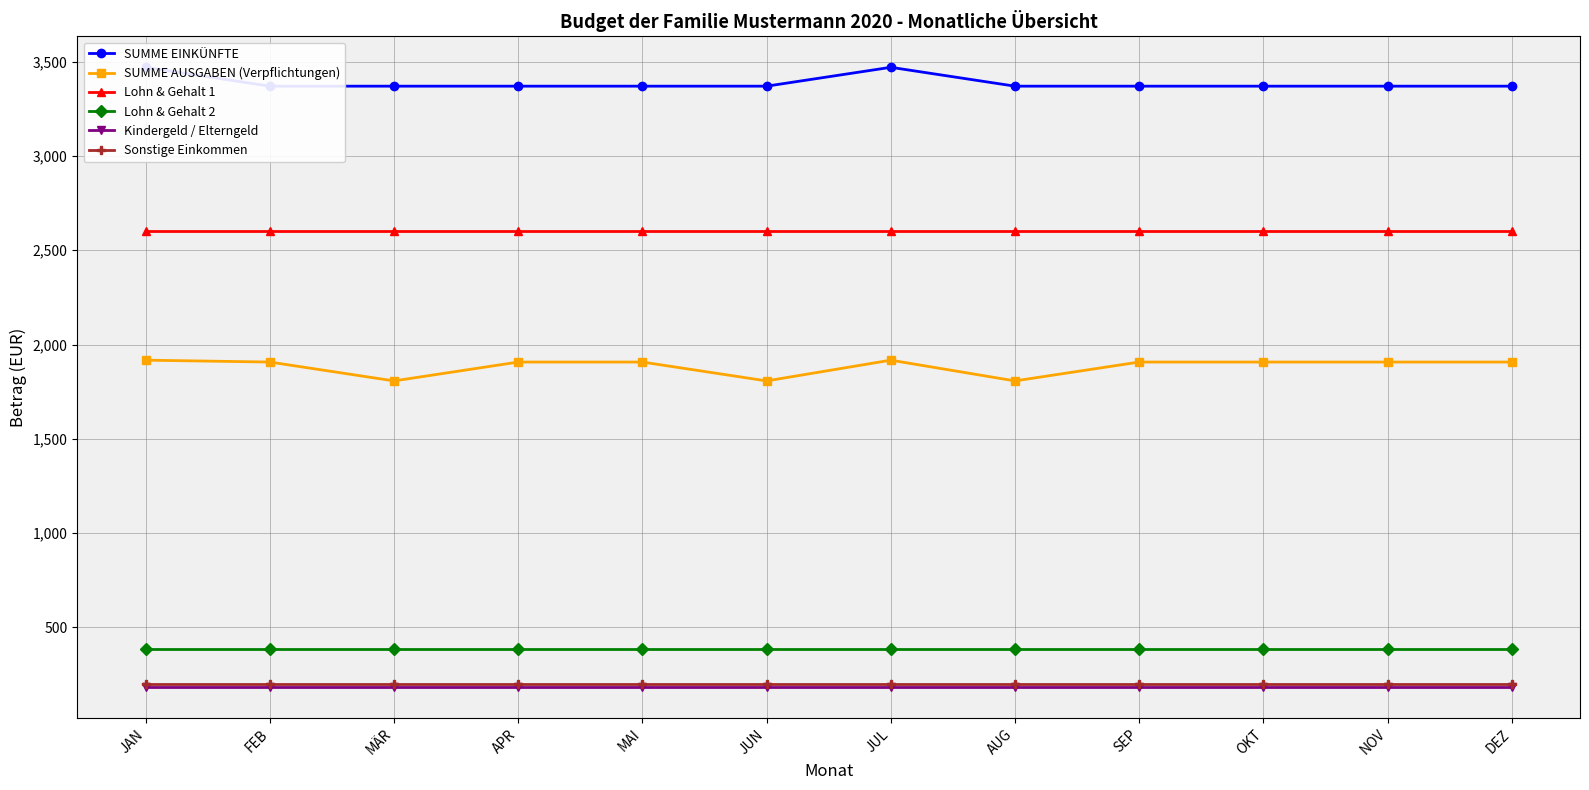

What are all the series names shown in the legend?

SUMME EINKÜNFTE, SUMME AUSGABEN (Verpflichtungen), Lohn & Gehalt 1, Lohn & Gehalt 2, Kindergeld / Elterngeld, Sonstige Einkommen